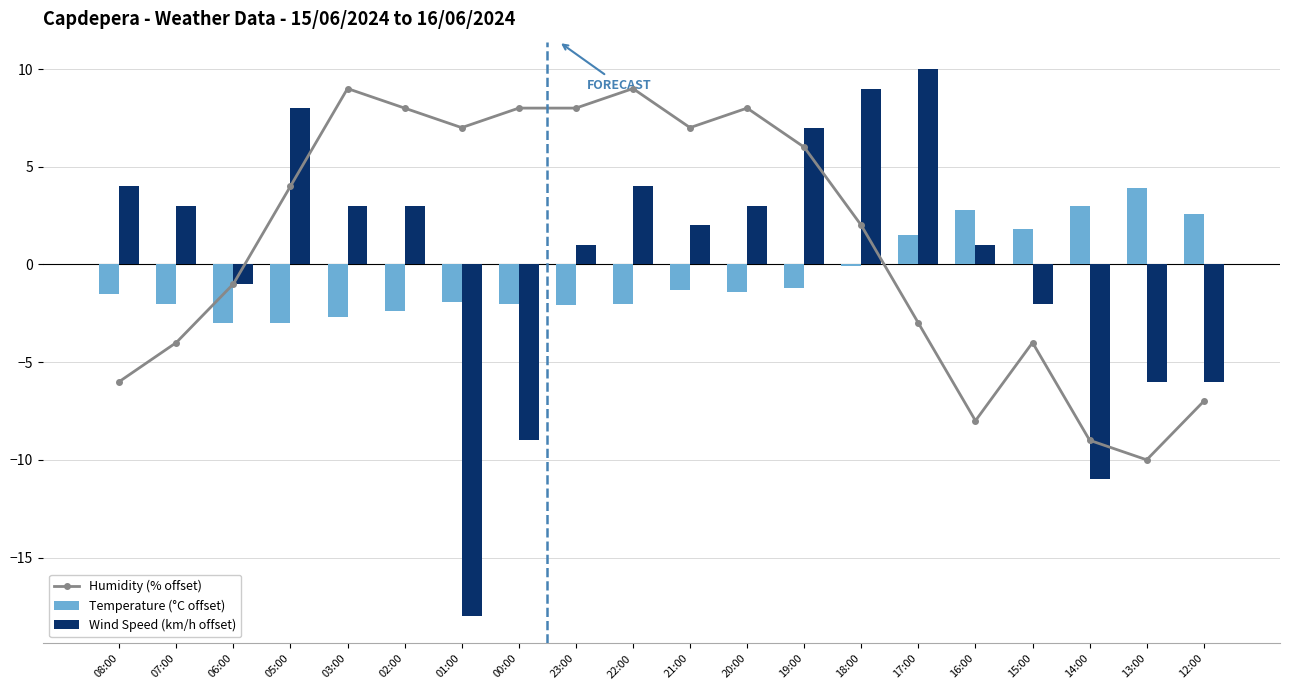

Reading left to right, what are all the values shown in this chart?

Humidity (% offset): -6.0	-4.0	-1.0	4.0	9.0	8.0	7.0	8.0	8.0	9.0	7.0	8.0	6.0	2.0	-3.0	-8.0	-4.0	-9.0	-10.0	-7.0
Temperature (°C offset): -1.5	-2.0	-3.0	-3.0	-2.7	-2.4	-1.9	-2.0	-2.1	-2.0	-1.3	-1.4	-1.2	-0.1	1.5	2.8	1.8	3.0	3.9	2.6
Wind Speed (km/h offset): 4.0	3.0	-1.0	8.0	3.0	3.0	-18.0	-9.0	1.0	4.0	2.0	3.0	7.0	9.0	10.0	1.0	-2.0	-11.0	-6.0	-6.0